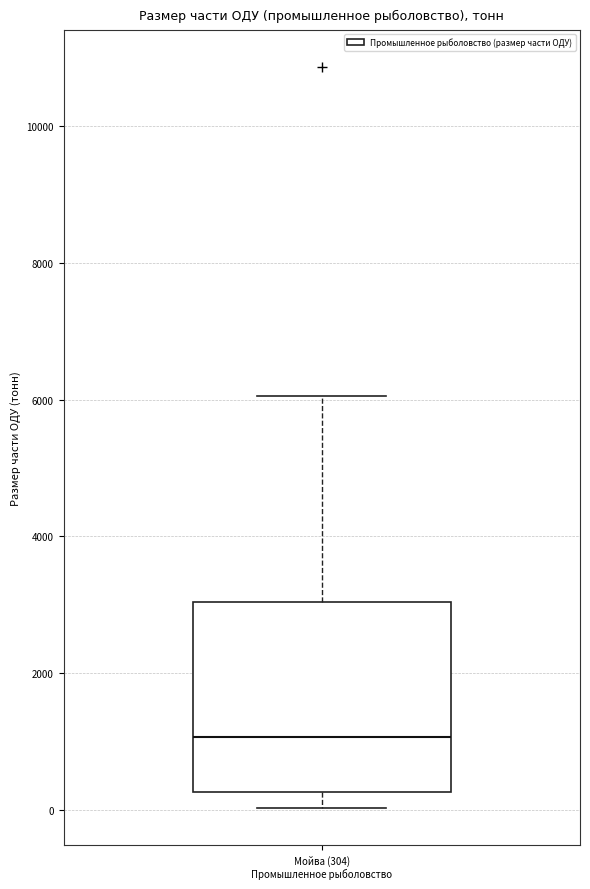

Read this box plot against the y-axis: the position of the median line, the range covered by the box, and the ends of both whiskers. The values are not printed on the chart, so give them approximately, as read against the axis.

median 1000, box 200 to 3000, whiskers 0 to 6000